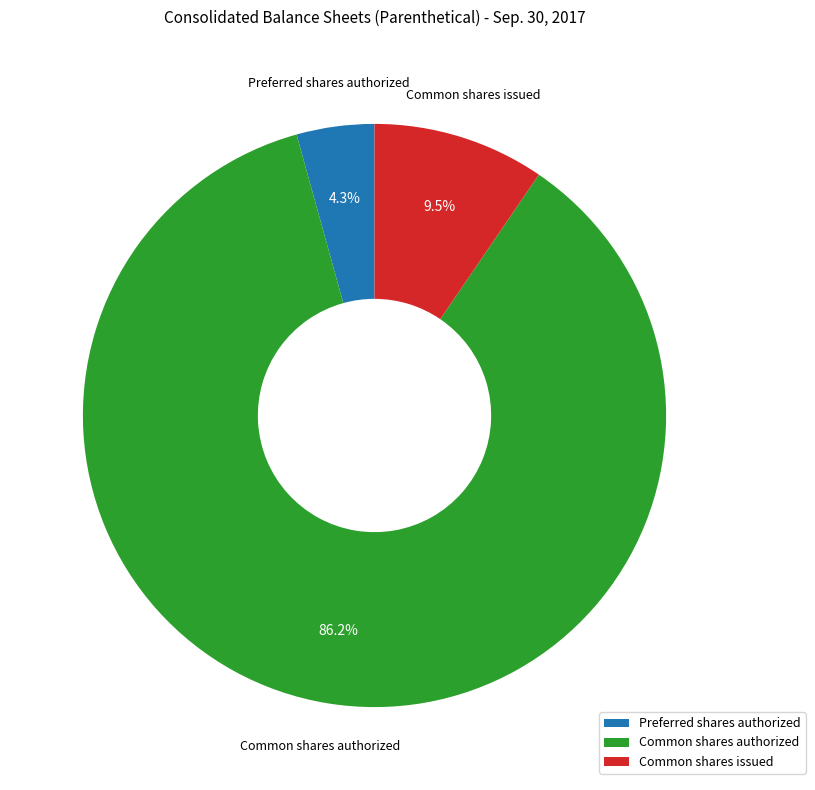

Which has a higher value, Preferred shares authorized or Common shares authorized?

Common shares authorized